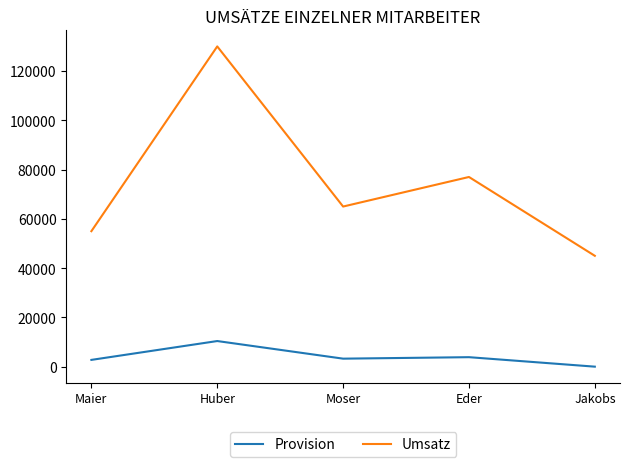

Is it true that Umsatz equals 34763 at Maier?

False